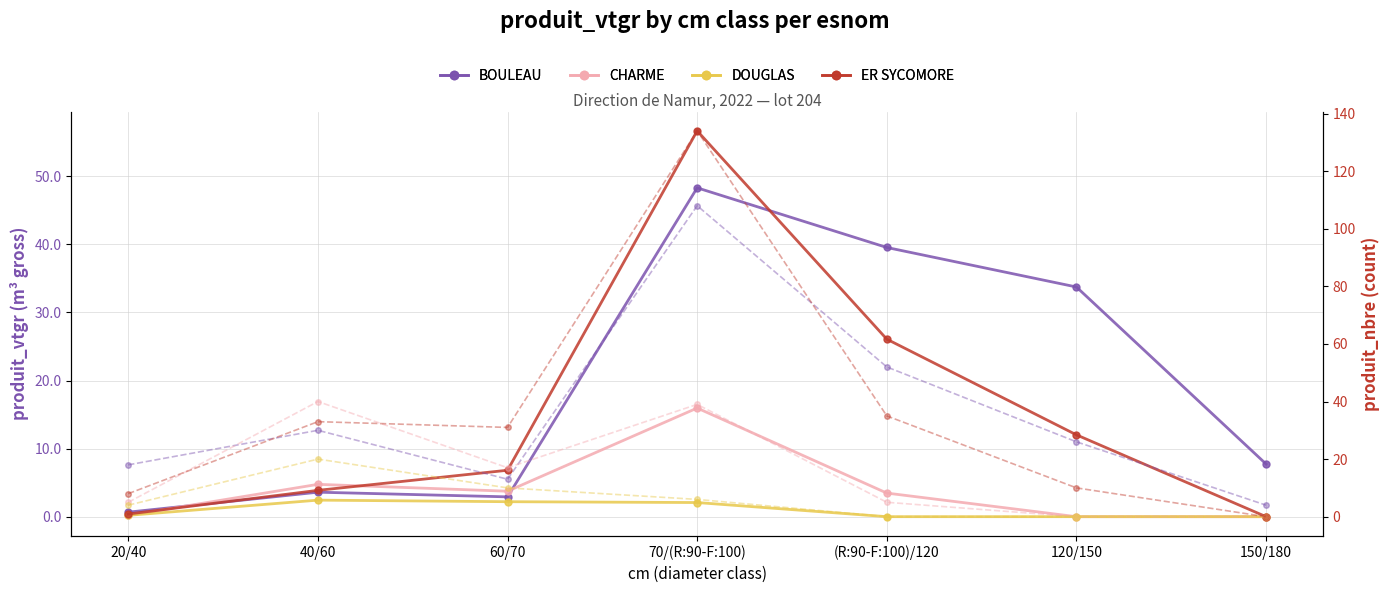

The BOULEAU series shows 7.7 at 150/180. True or false?

True